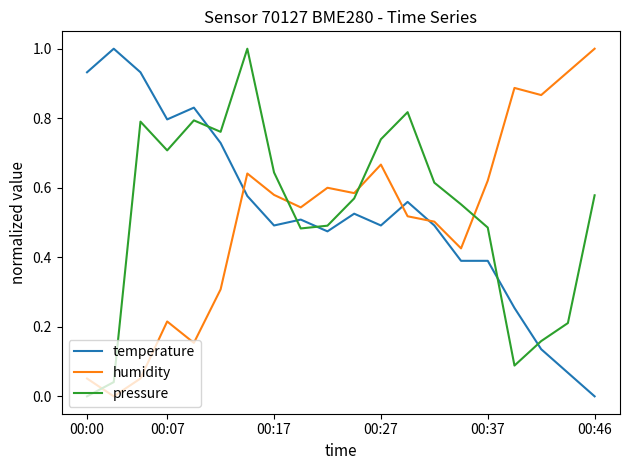

What is the difference between the maximum and minimum values in the pressure series?

1.0